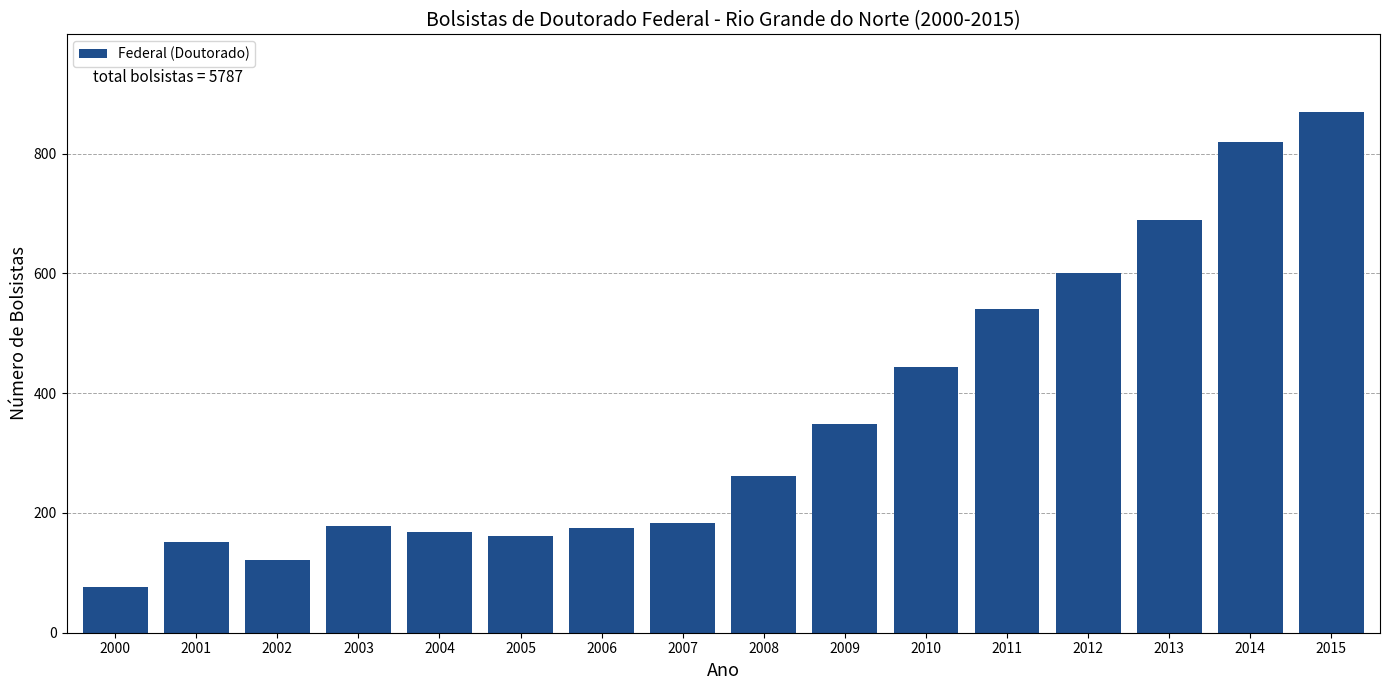

What is the greatest value displayed?

869